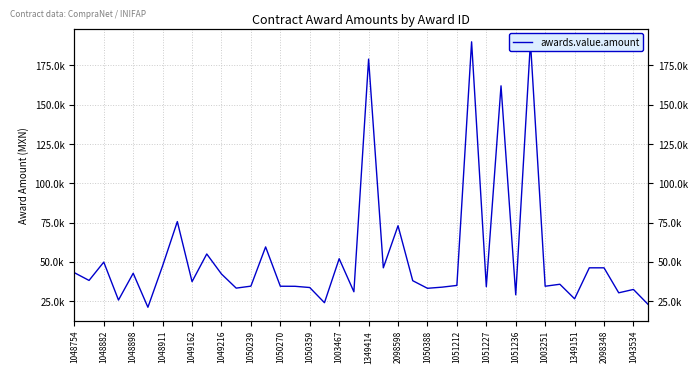

Between 1048754 and 1051236, which is larger?

1048754